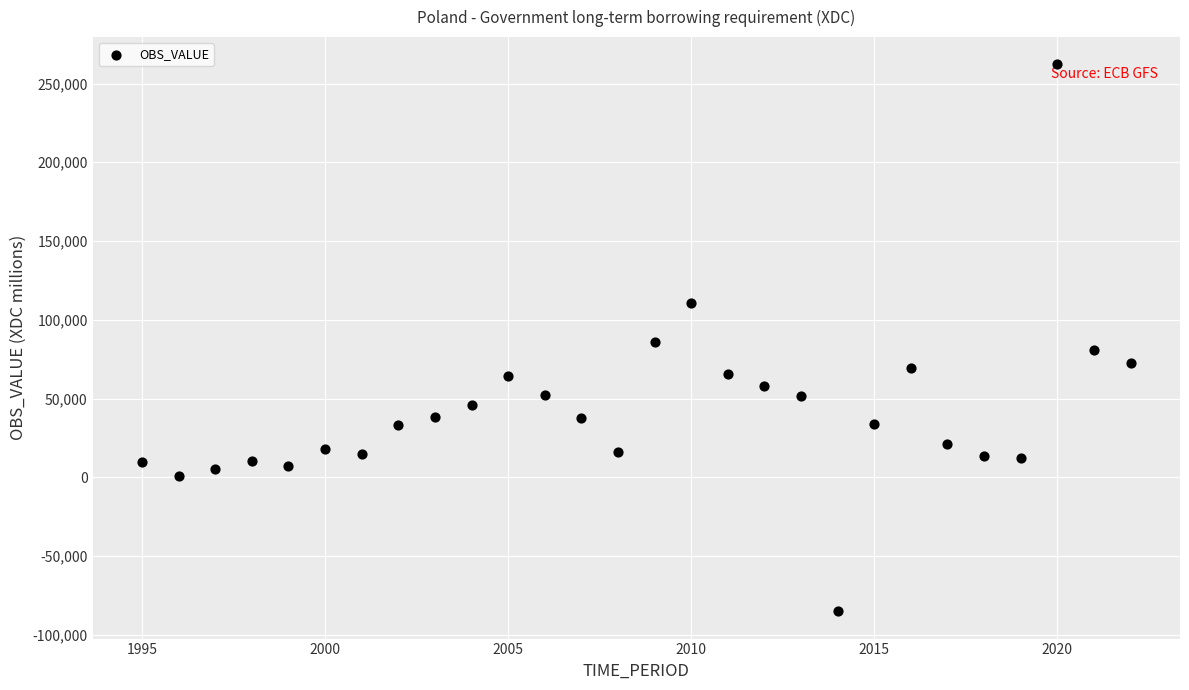

What is the range of X values (max minus min)?

27